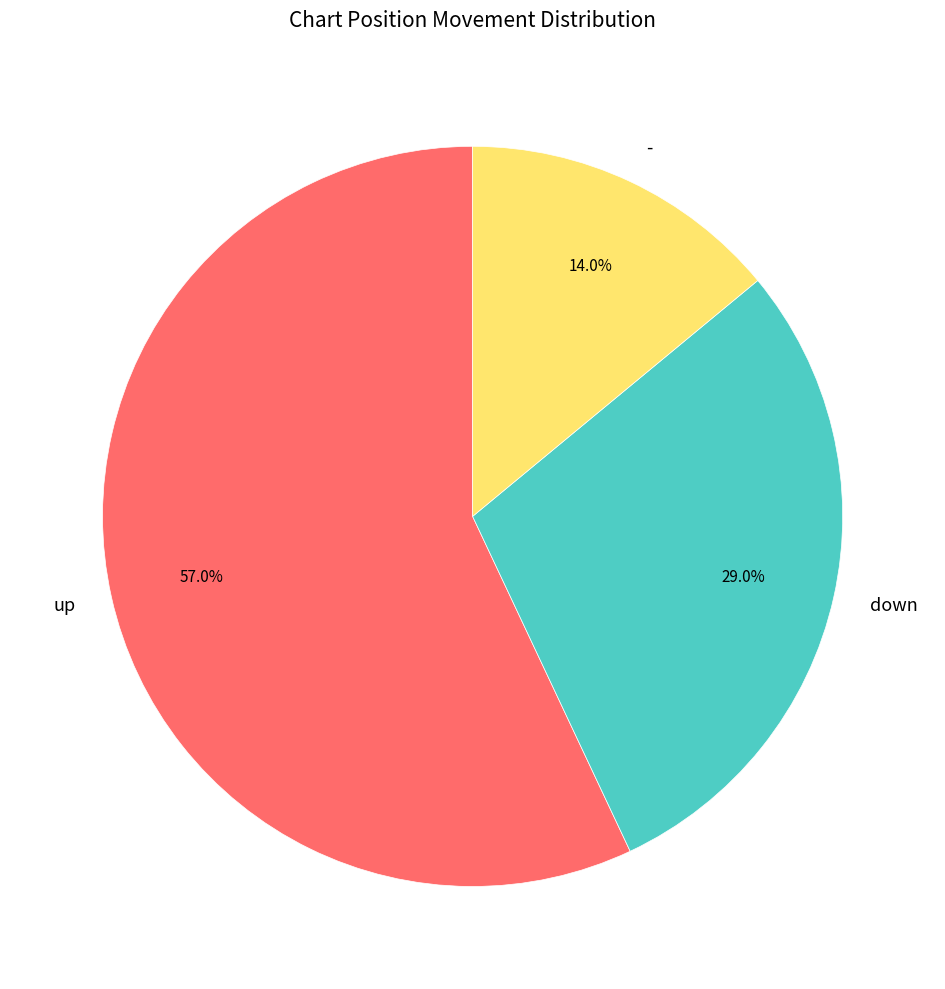

What is the majority slice?

up